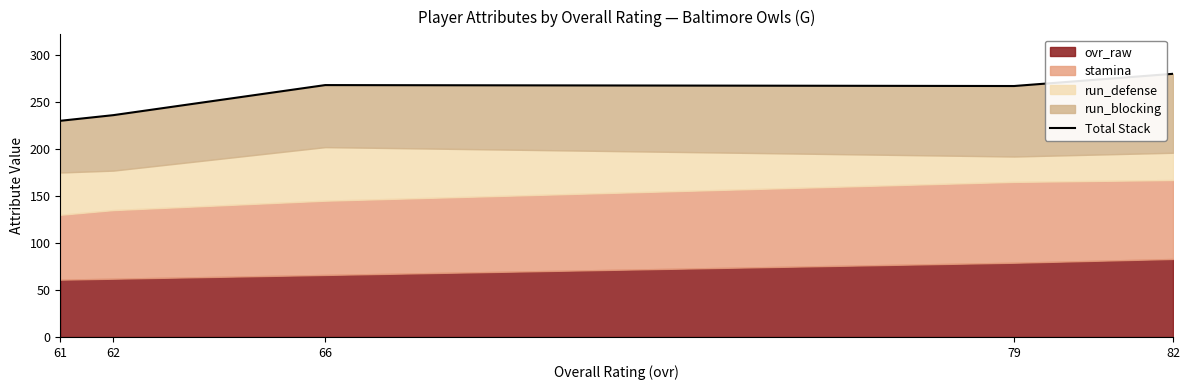

Reading left to right, list all the values displayed in this chart.

230	236	268	267	280